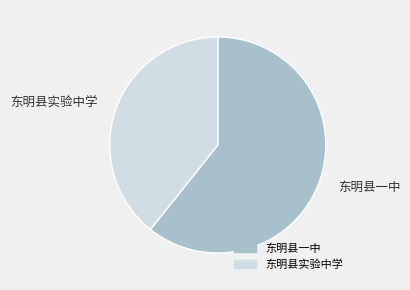

True or false: 东明县一中 accounts for 75% of the total.

False